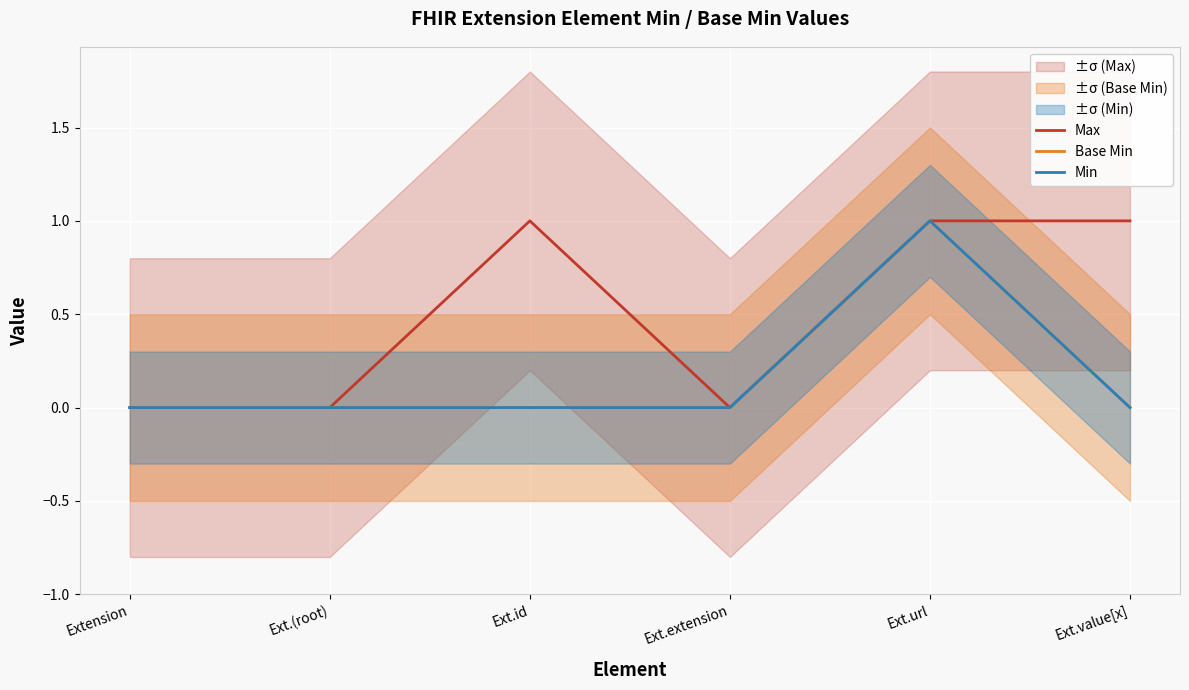

Reading left to right, list all the values displayed in this chart.

Max: 0	0	1	0	1	1
Base Min: 0	0	0	0	1	0
Min: 0	0	0	0	1	0